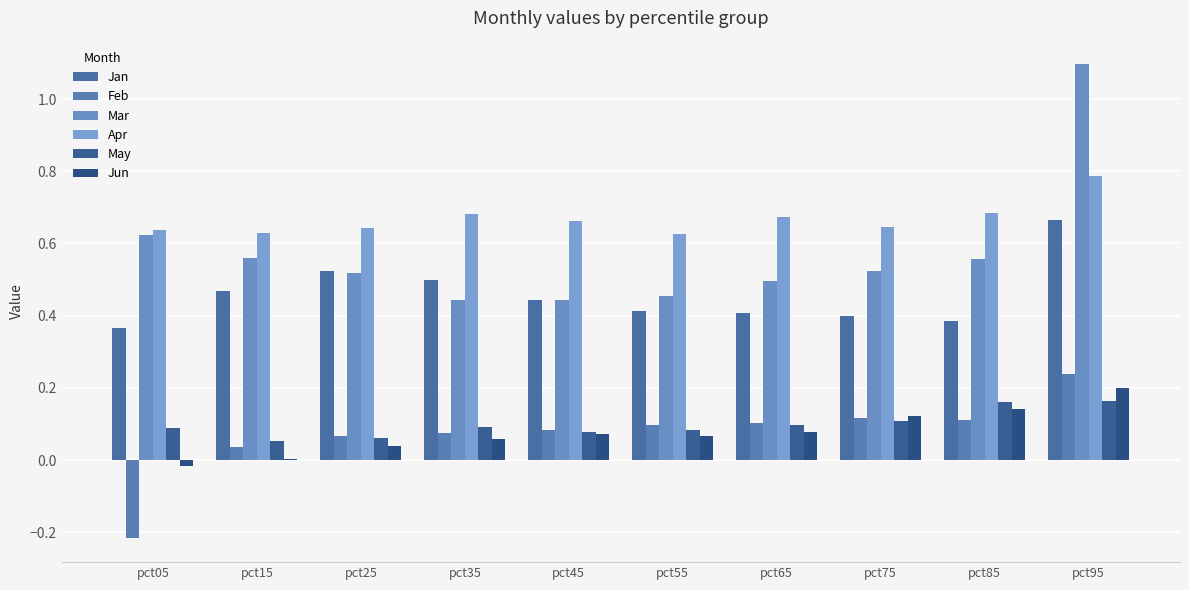

Which series has the largest range (max minus min)?

Mar